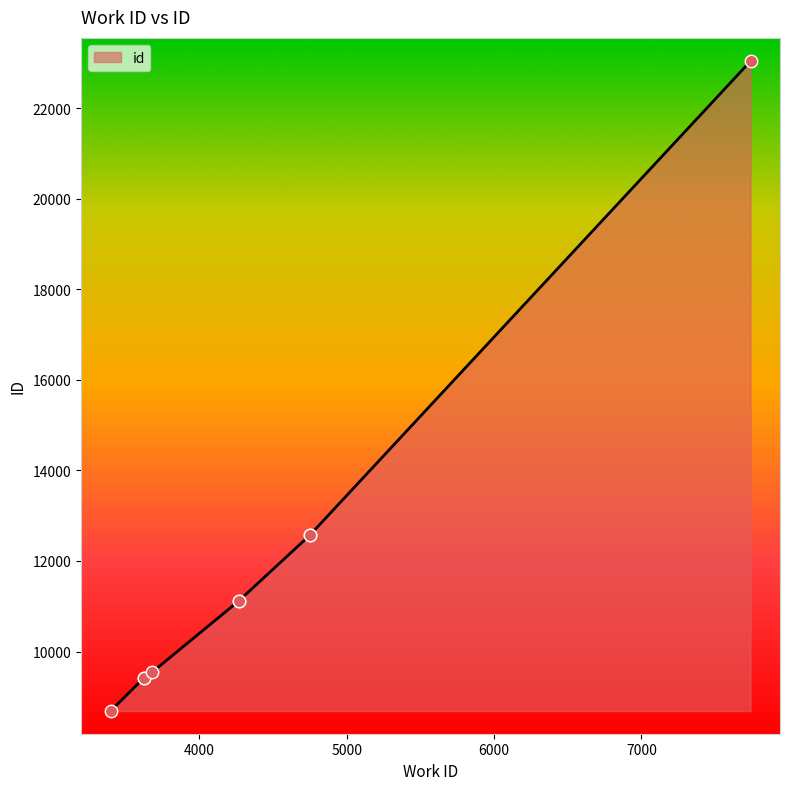

Approximately how many times larger is the value at 3678 compared to 3621?

1.0